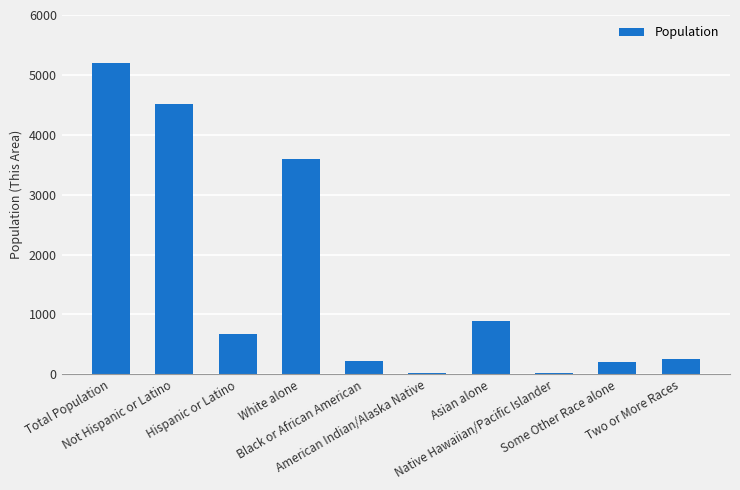

How many data points does each series have?

10